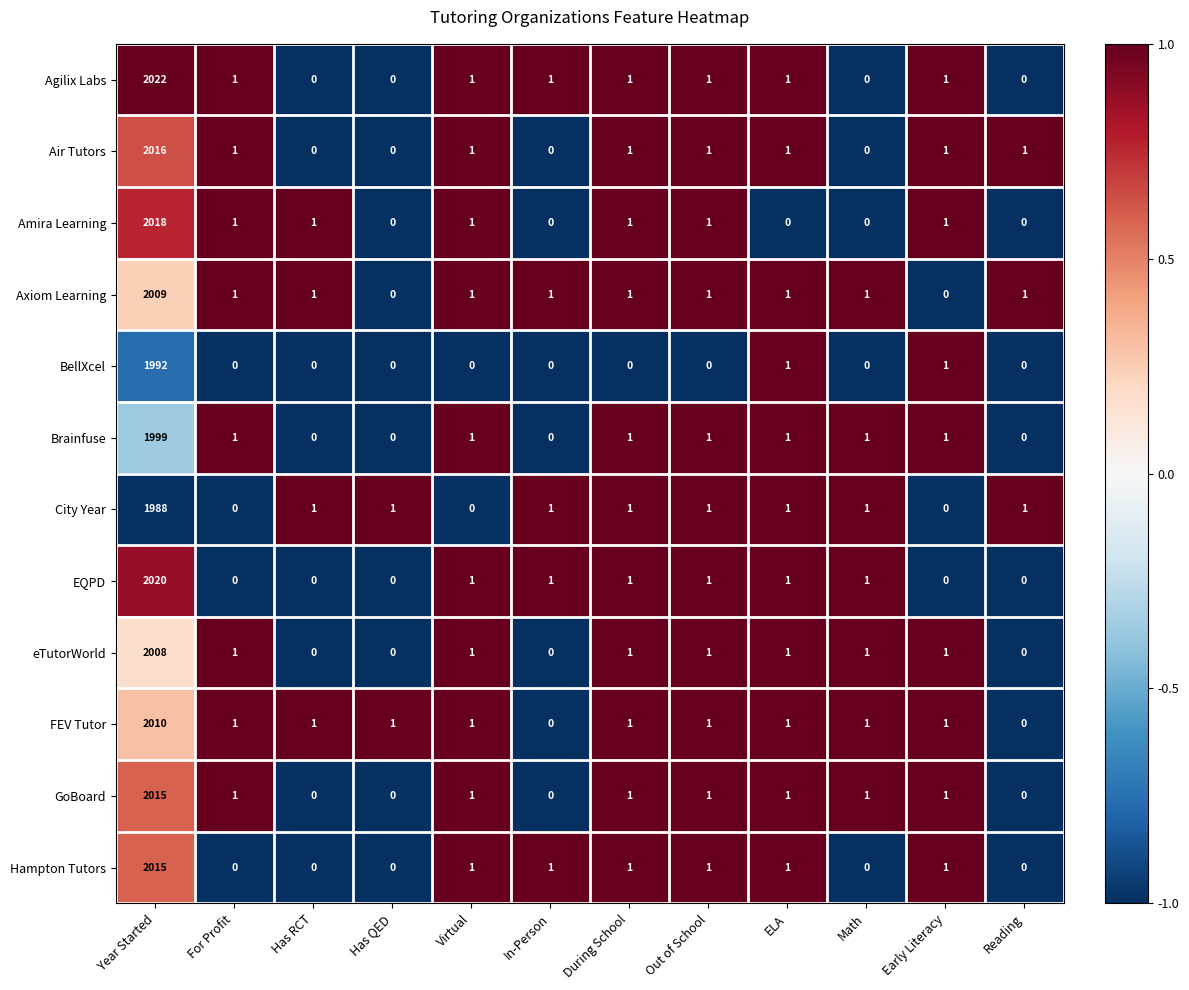

What is the difference between the maximum and minimum values in the Brainfuse series?

1999